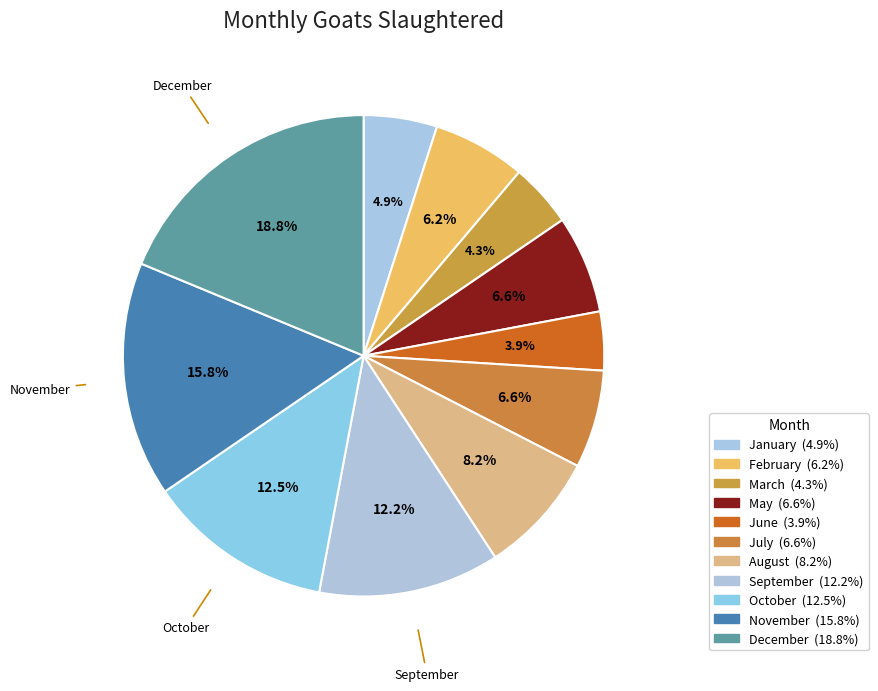

True or false: March accounts for 12% of the total.

False